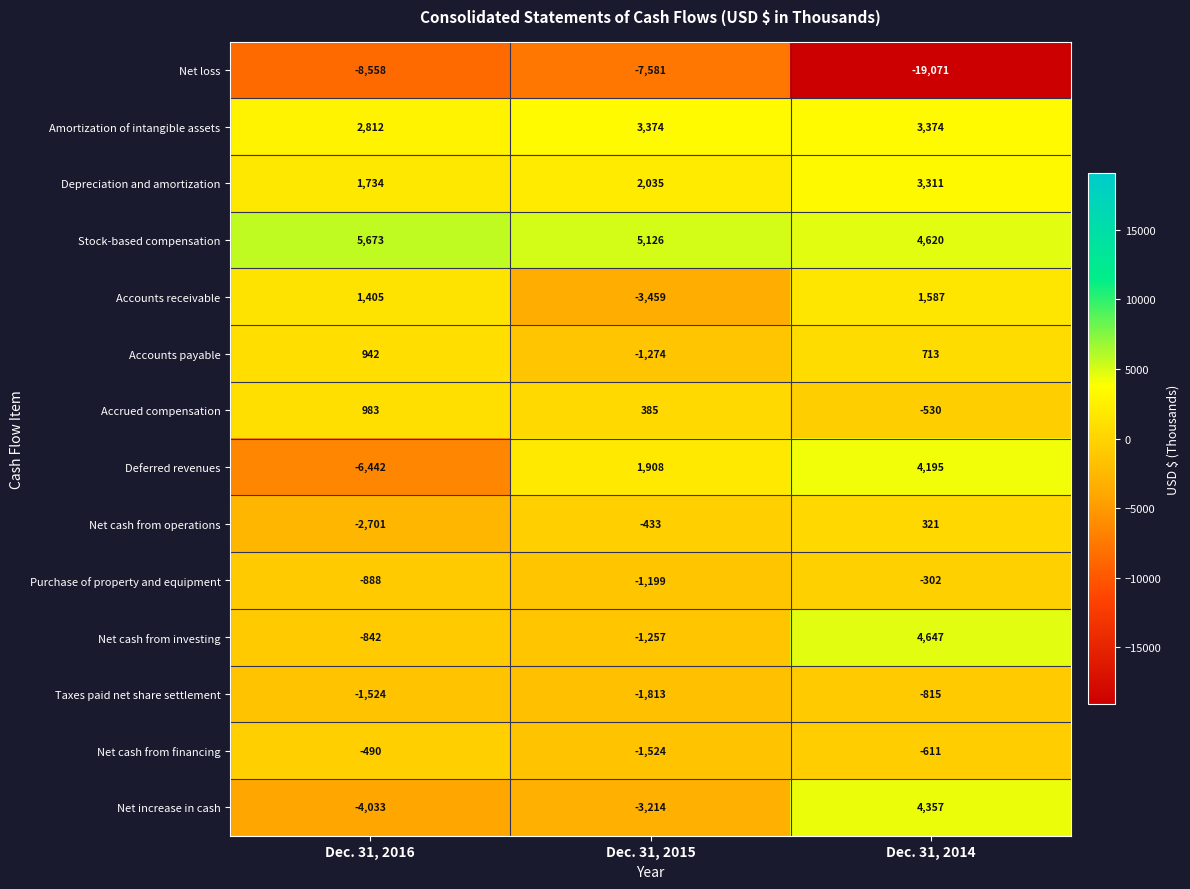

What is the total value across all series at Dec. 31, 2014?

5796